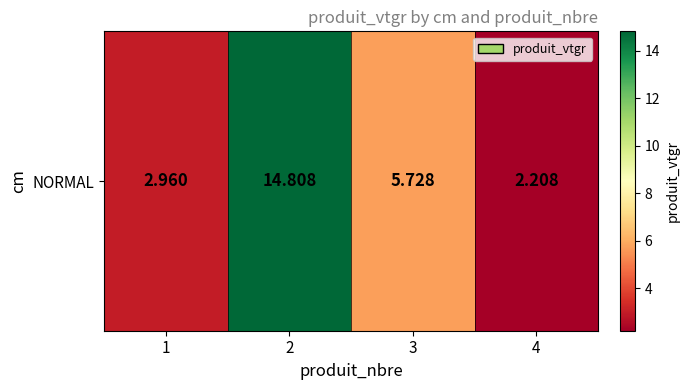

What is the difference between the maximum and second lowest values?

11.8